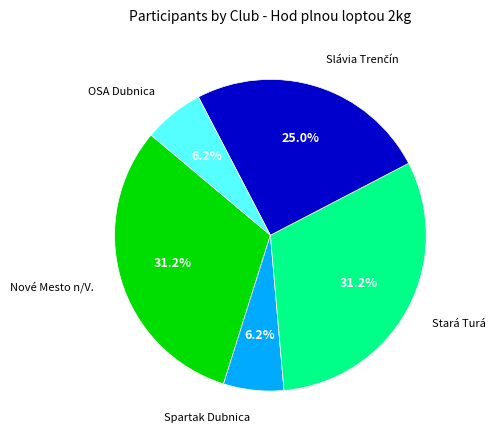

To the nearest percent, what is the average slice percentage?

20%